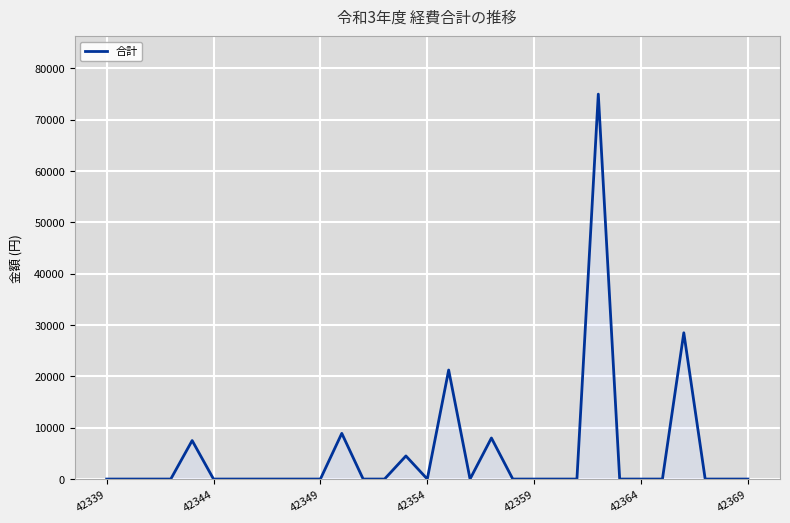

What is the greatest value displayed?

75000